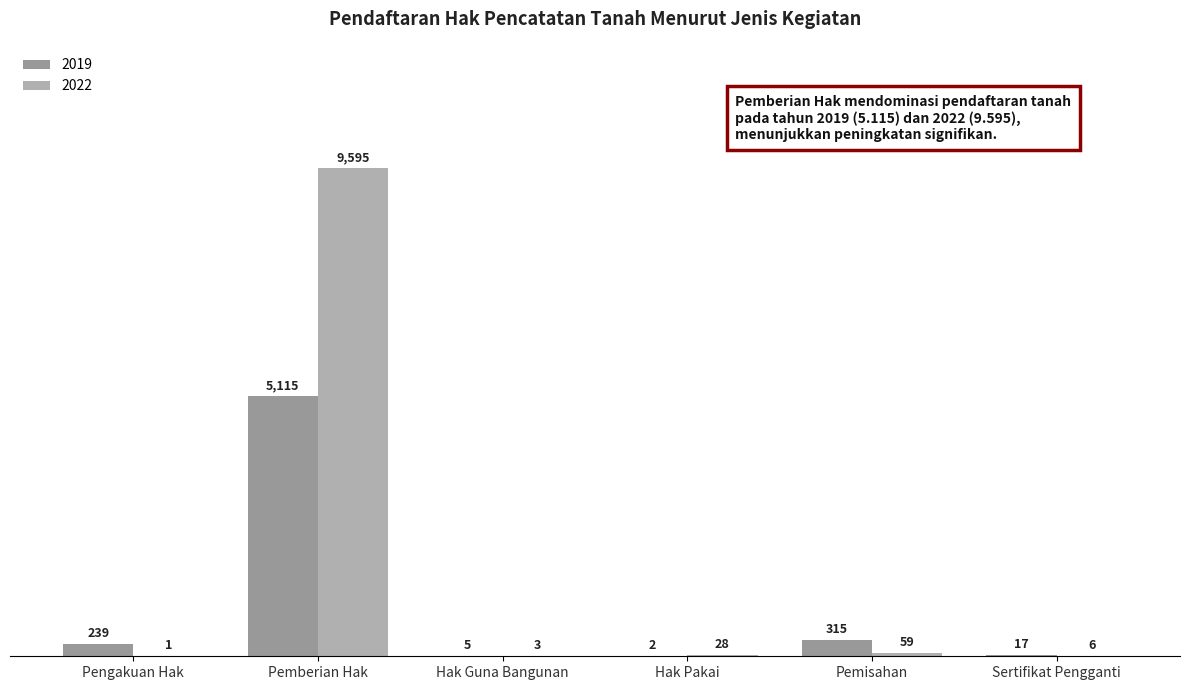

What is the spread (max minus min) of values at Pengakuan Hak?

238